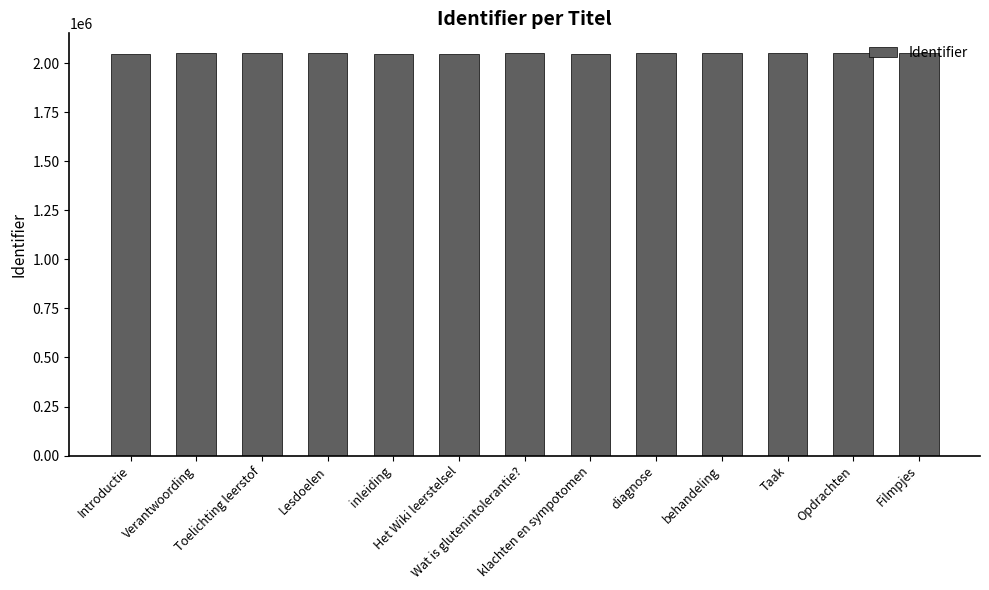

Are the bars horizontal?

No